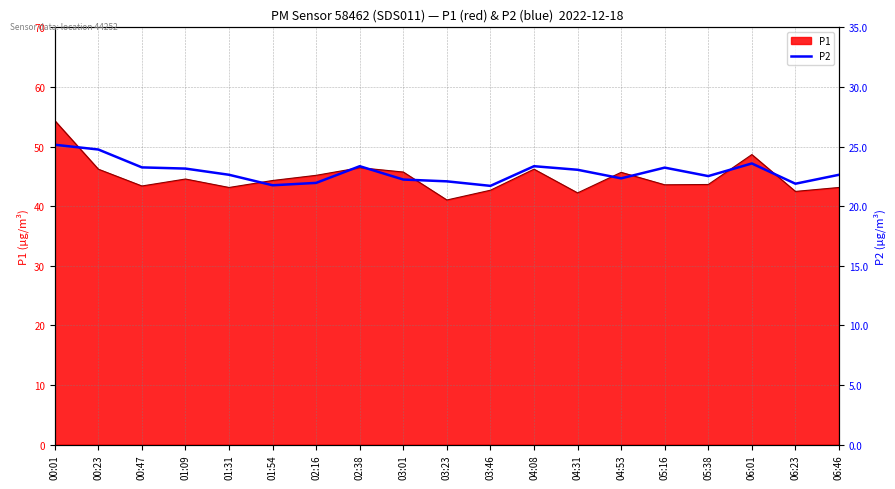

Is it true that P1 equals 59.9 at 03:46?

False